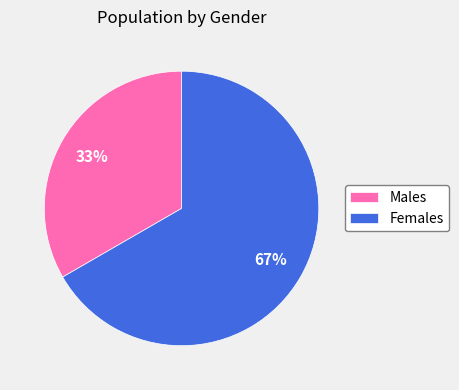

Which slice is the smallest?

Males